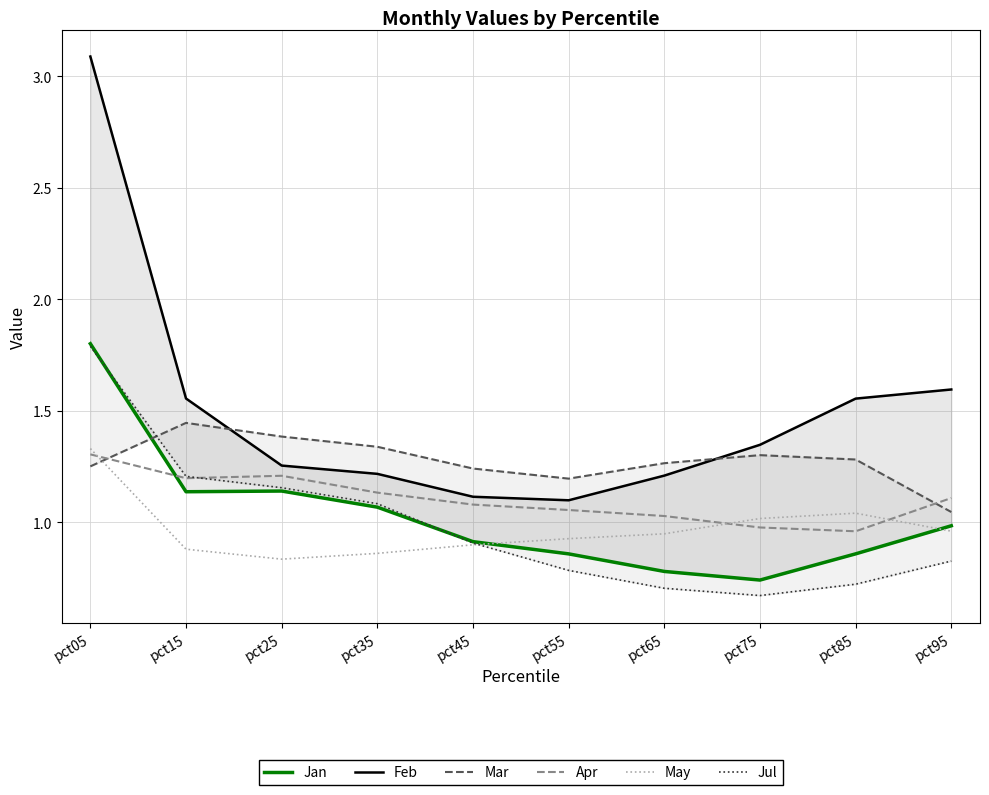

At which label is May closest to 1?

pct75